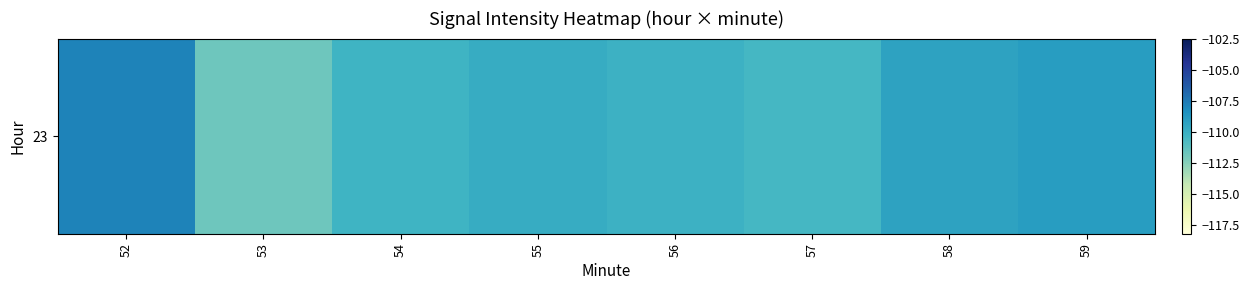

Rank the categories by value from highest to lowest.

52, 59, 58, 55, 56, 54, 57, 53